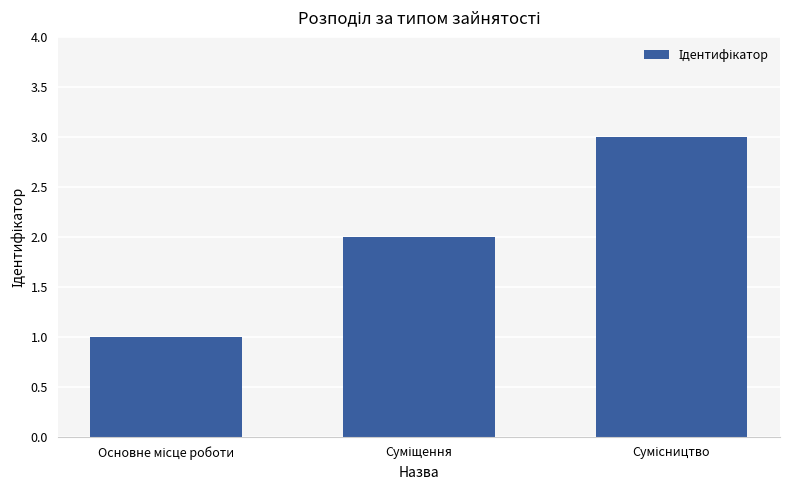

What is the greatest value displayed?

3